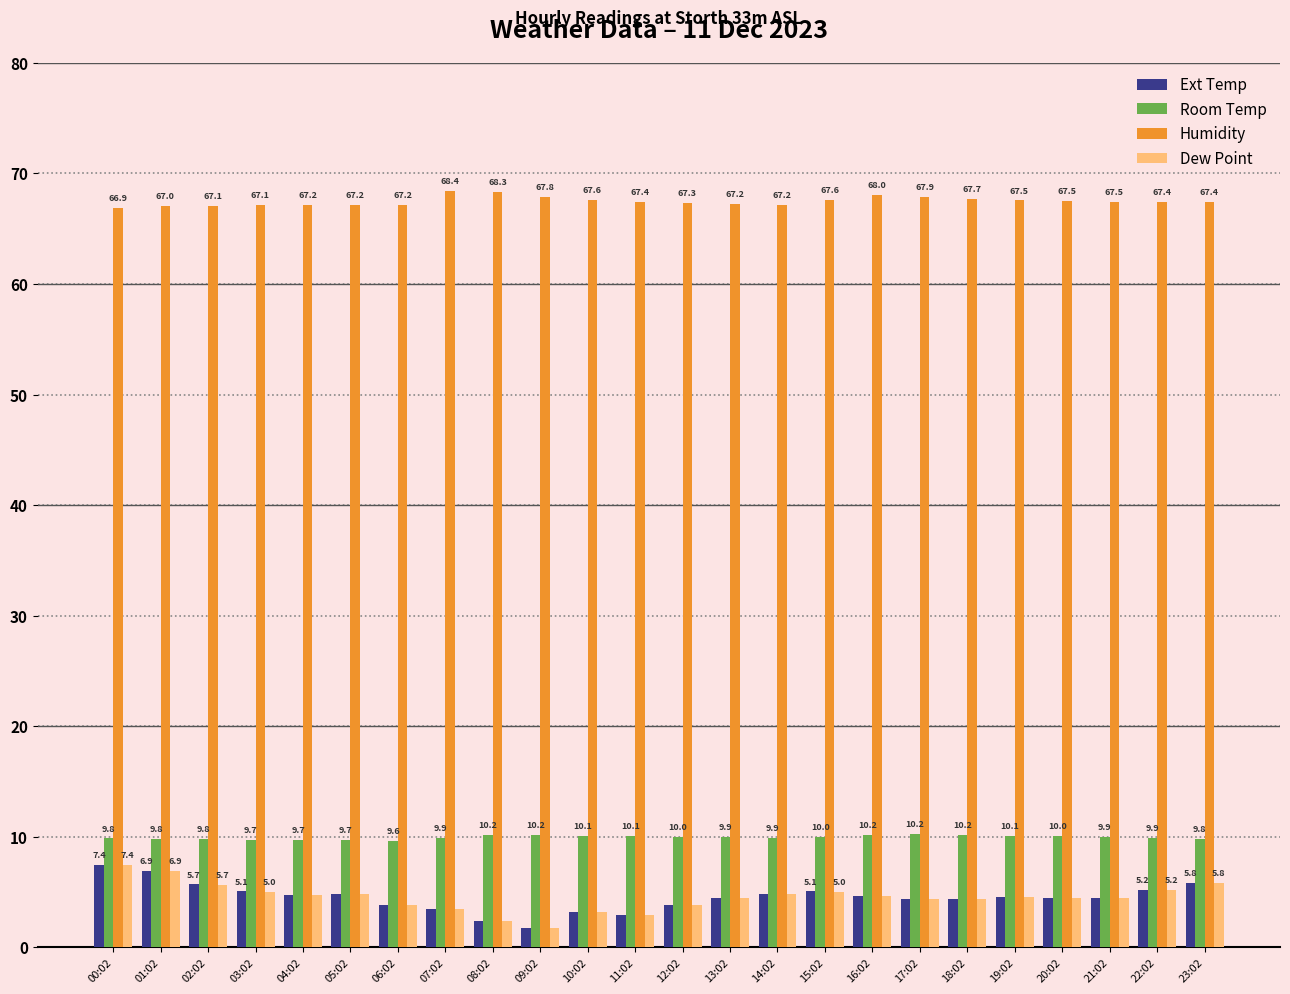

How many bars are there in each group?

4